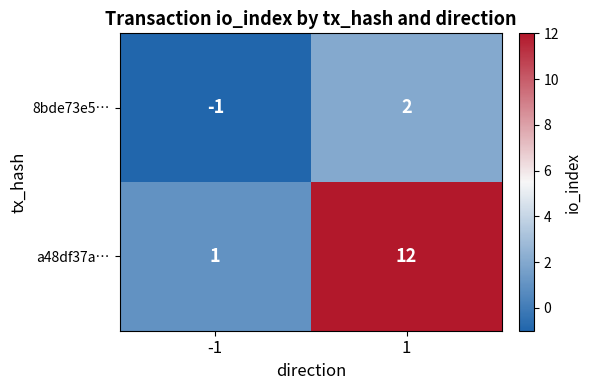

List the series in order of their overall mean, highest first.

a48df37a…, 8bde73e5…